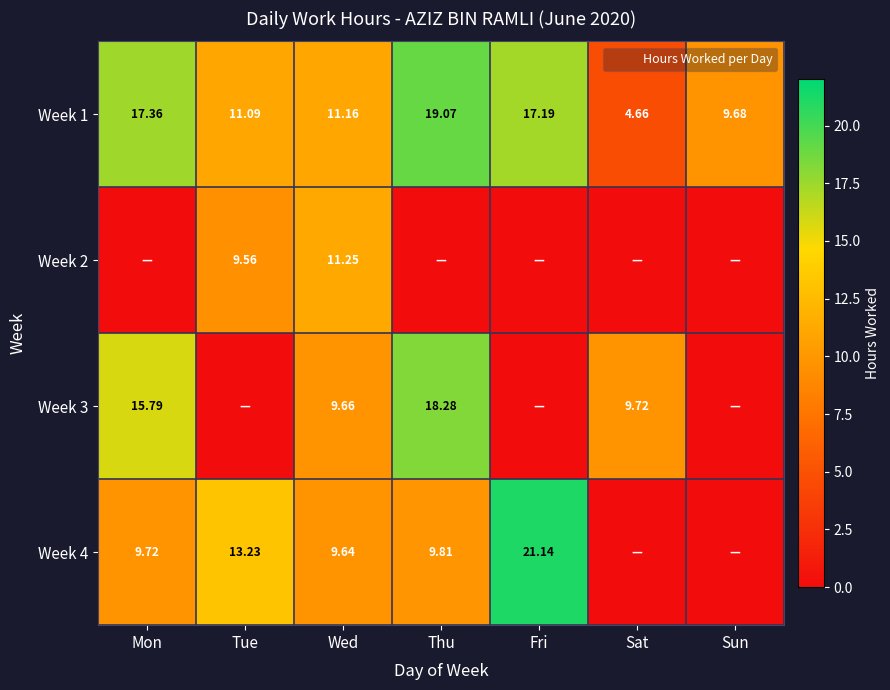

What is the difference between the maximum and minimum values in the Week 4 series?

21.1